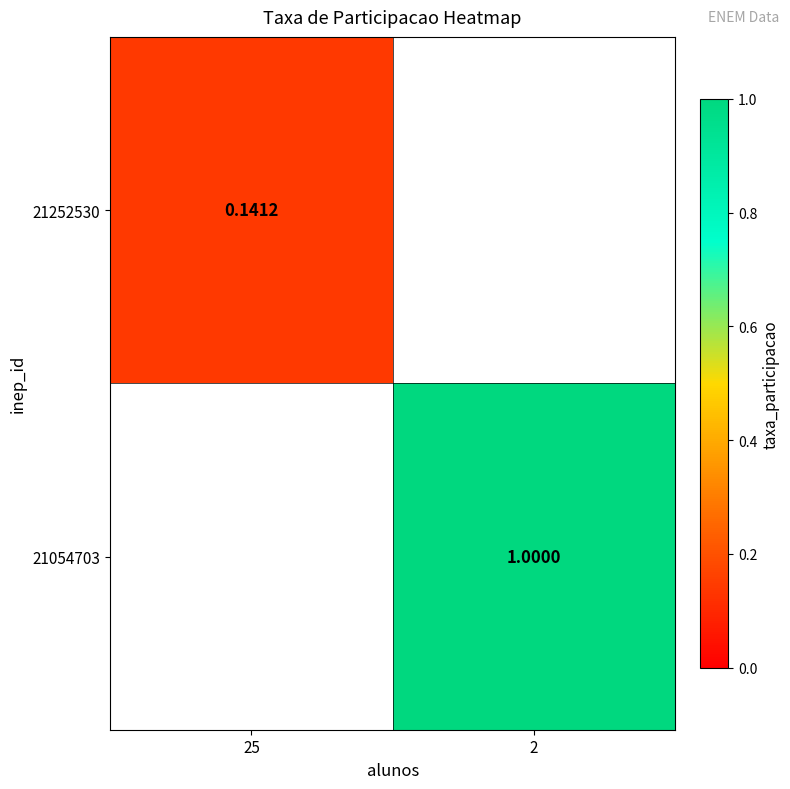

What is the highest value of the 21252530 series?

0.1